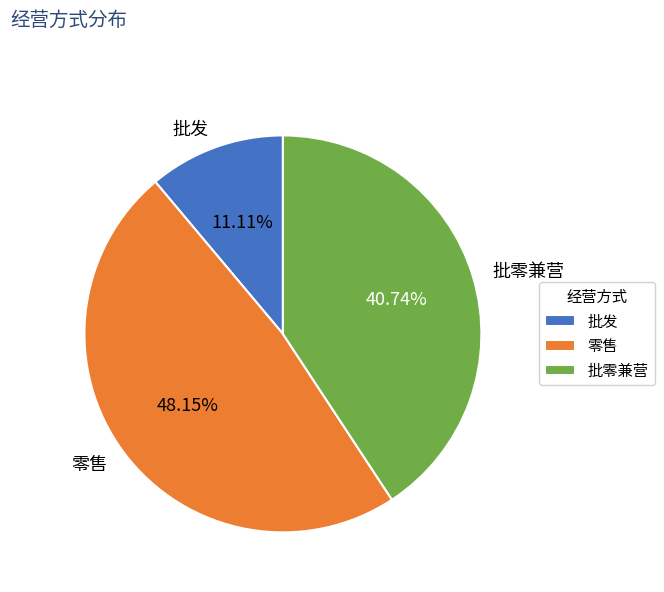

Which slice is the smallest?

批发